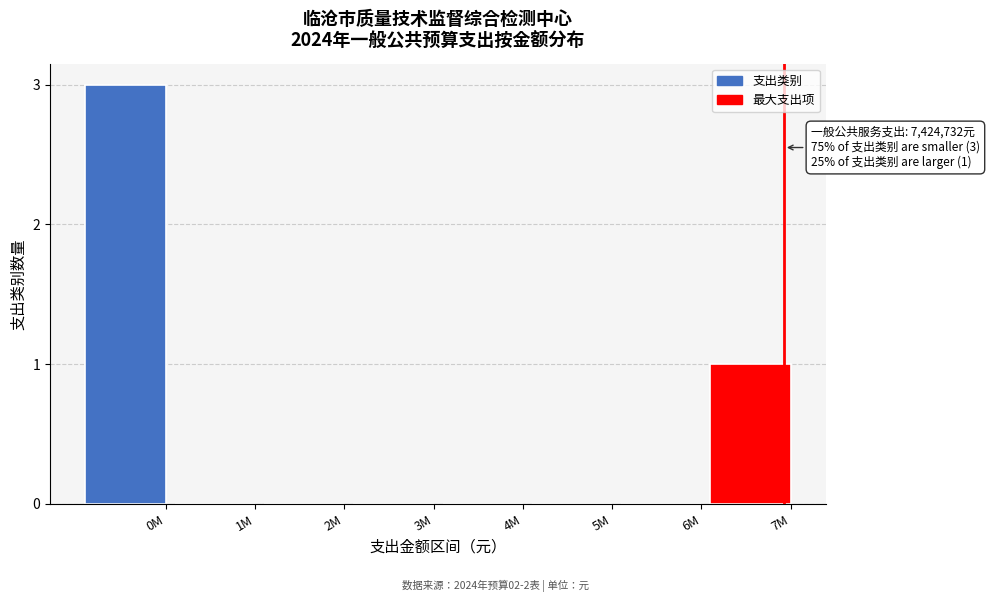

Reading left to right, what are all the values shown in this chart?

0M=3	1M=0	2M=0	3M=0	4M=0	5M=0	6M=0	7M=1